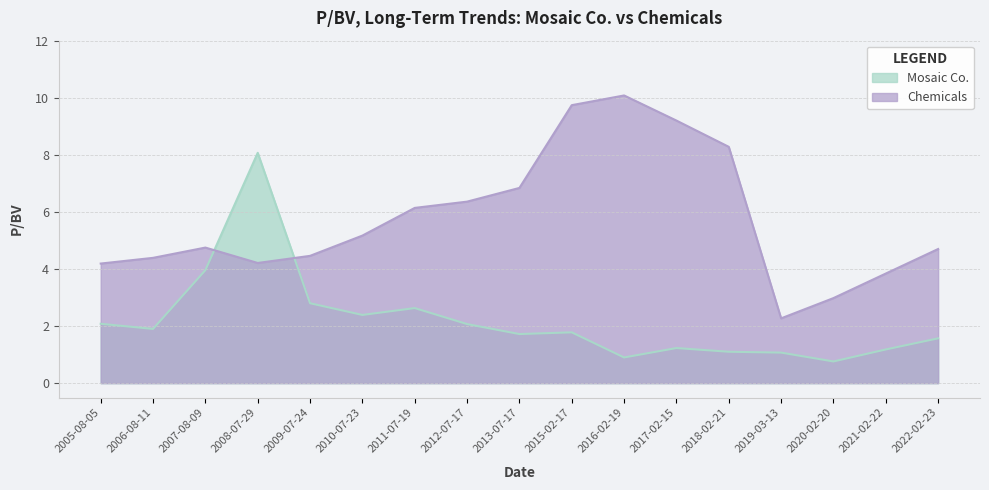

What is the difference between the Mosaic Co. values at 2017-02-15 and 2020-02-20?

0.5